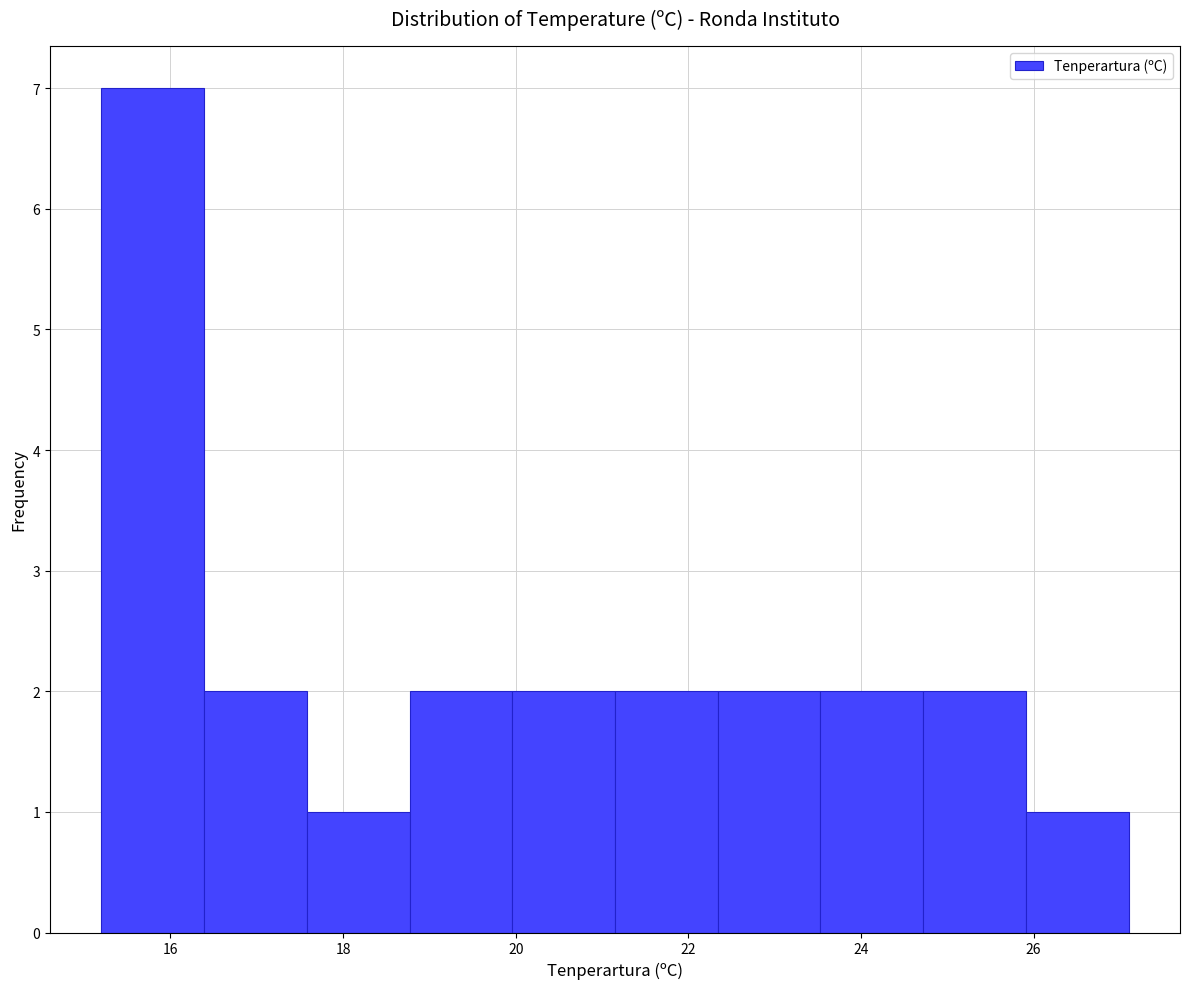

Reading left to right, transcribe this chart: for each bar, give the range it covers on the x-axis and its height. Neither the bar edges nor the heights are printed on the chart, so give them approximately, as read against the axes.

15.2 to 16.4: 7
16.4 to 17.6: 2
17.6 to 18.8: 1
18.8 to 20.0: 2
20.0 to 21.2: 2
21.2 to 22.4: 2
22.4 to 23.6: 2
23.6 to 24.8: 2
24.8 to 26.0: 2
26.0 to 27.2: 1